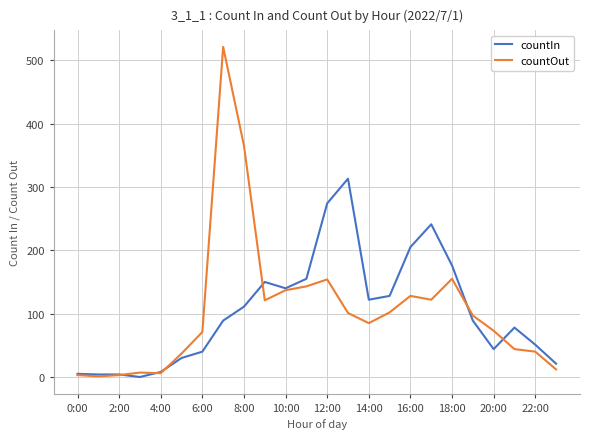

True or false: countOut has more than 0 points higher than both neighbors.

True